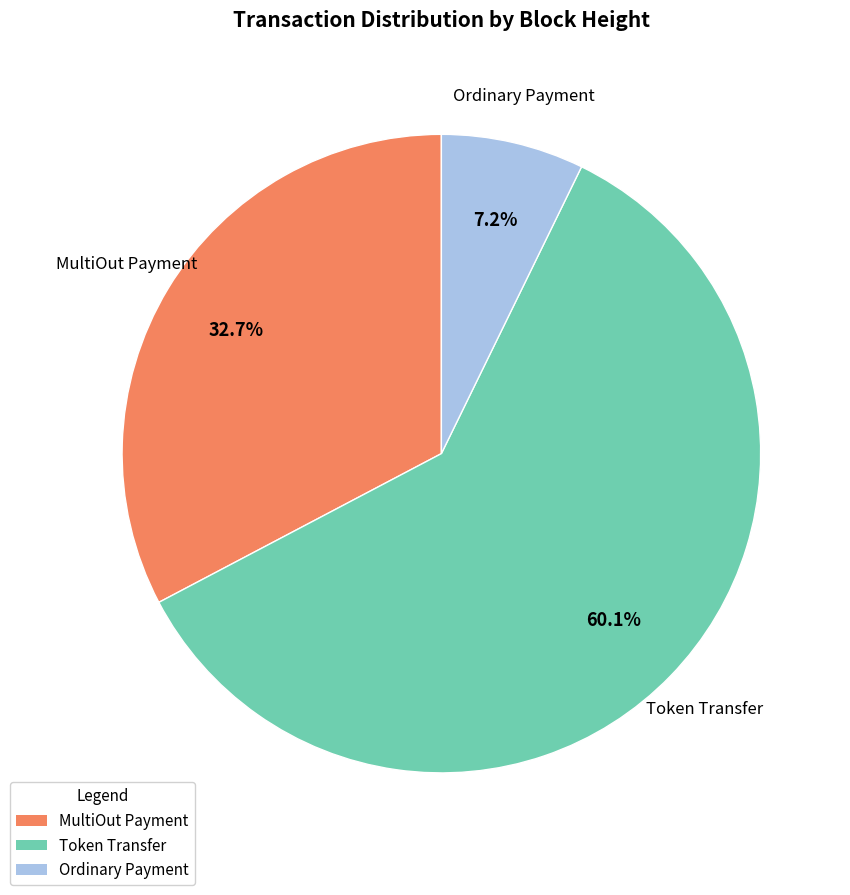

Approximately how many times larger is the value at Token Transfer compared to MultiOut Payment?

1.8